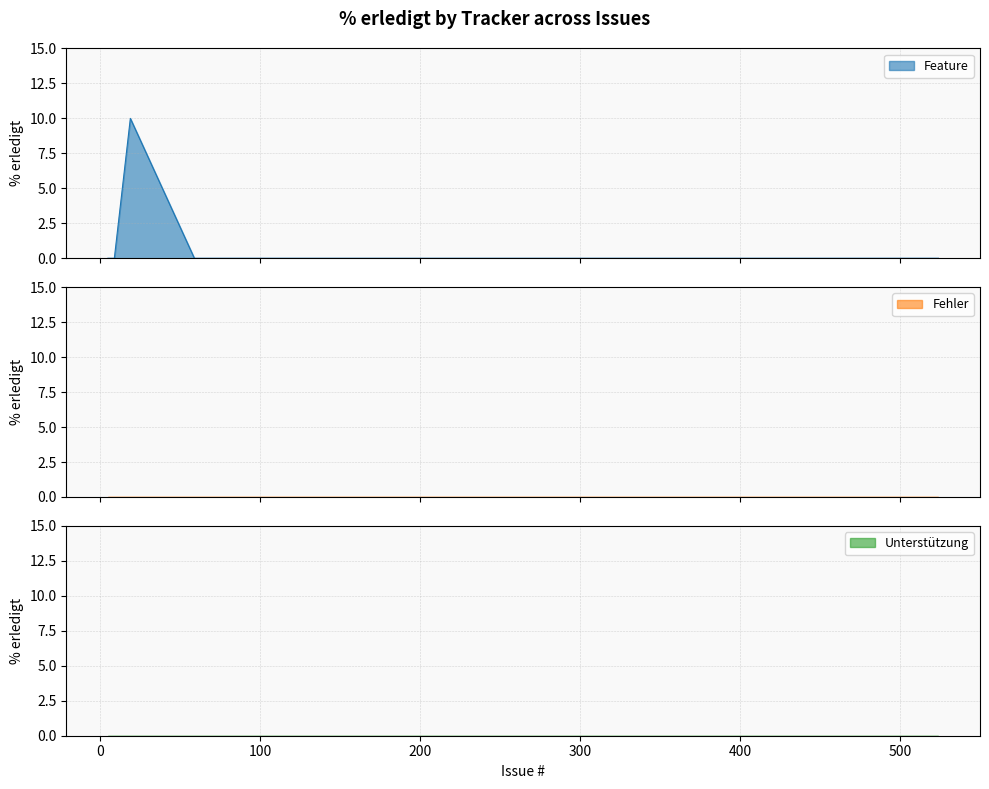

True or false: Unterstützung has more than 0 points higher than both neighbors.

False